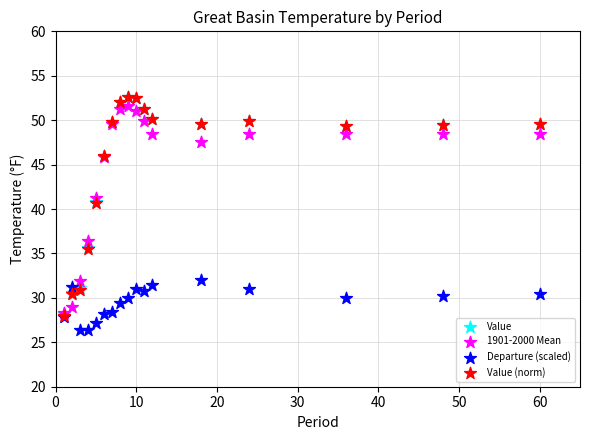

What are all the series names shown in the legend?

Value, 1901-2000 Mean, Departure (scaled), Value (norm)